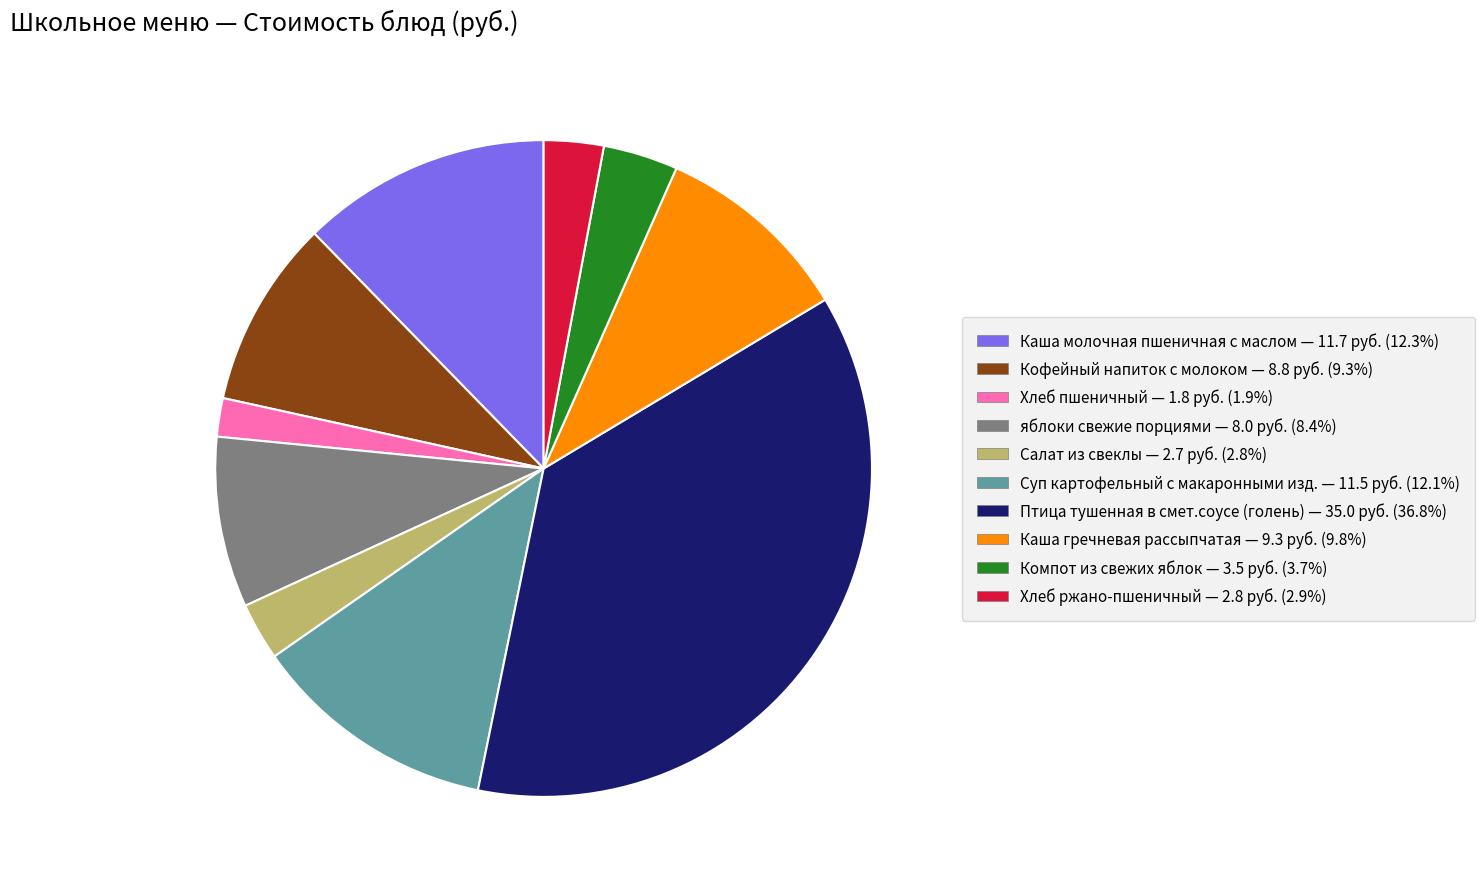

Is the sum of Хлеб пшеничный and Птица тушенная в смет.соусе (голень) greater than half?

No